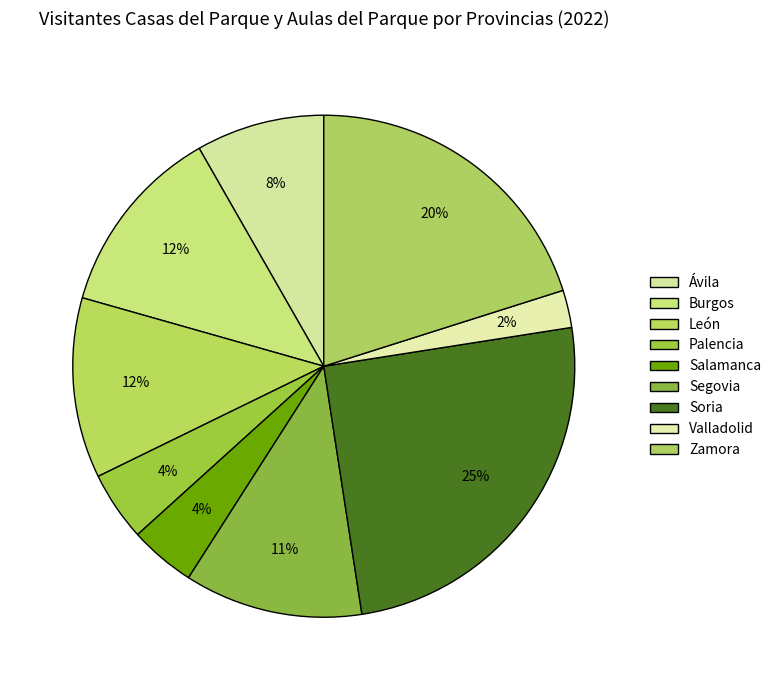

Is it true that Ávila is 8% of the pie?

True